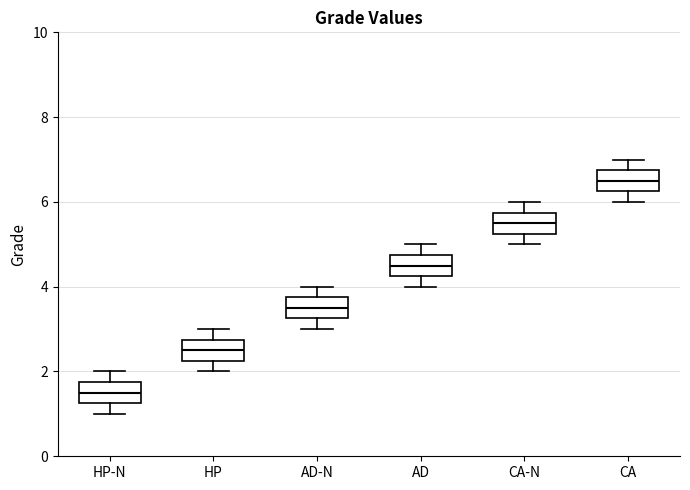

Where does the median line of the box for AD sit on the y-axis? The values are not printed on the chart, so give them approximately, as read against the axis.

4.6